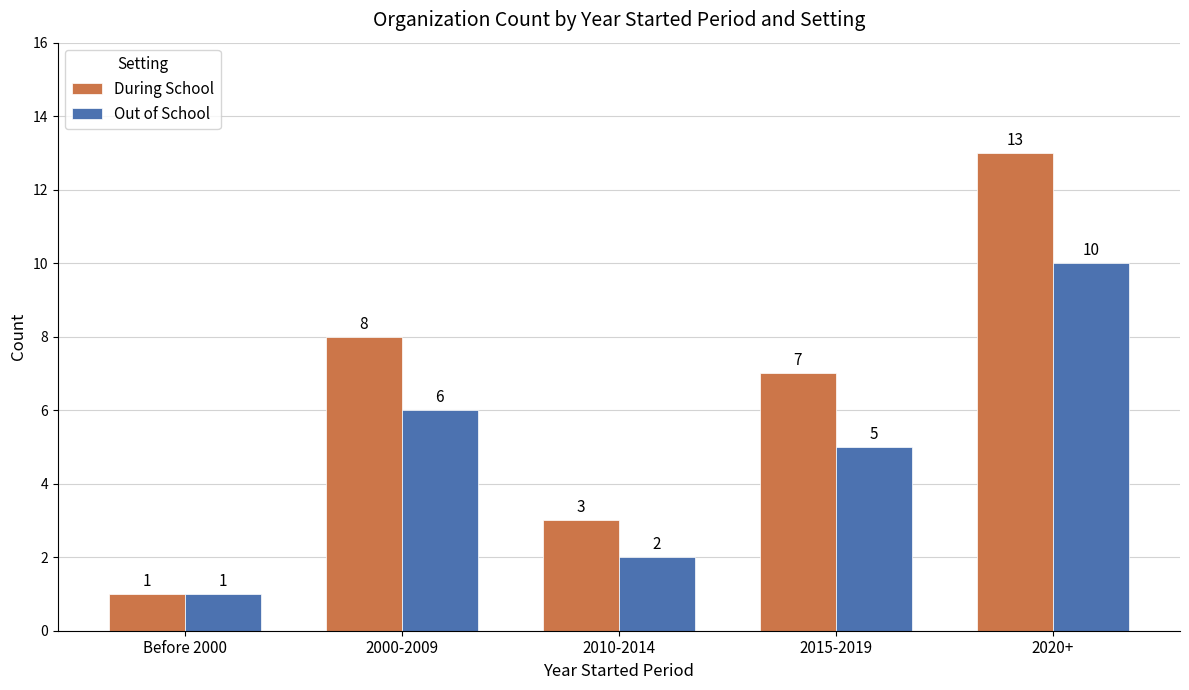

Are the bars grouped side by side (vs. stacked)?

Yes